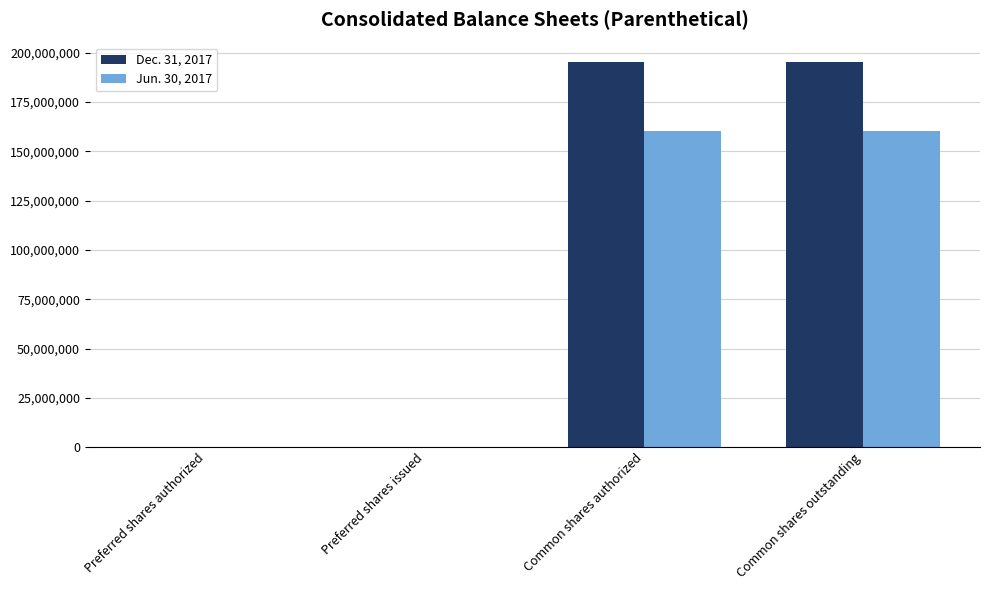

Reading left to right, what are all the values shown in this chart?

Dec. 31, 2017: Preferred shares authorized=4030	Preferred shares issued=4030	Common shares authorized=195373239	Common shares outstanding=195373239
Jun. 30, 2017: Preferred shares authorized=4030	Preferred shares issued=4030	Common shares authorized=160515361	Common shares outstanding=160515361